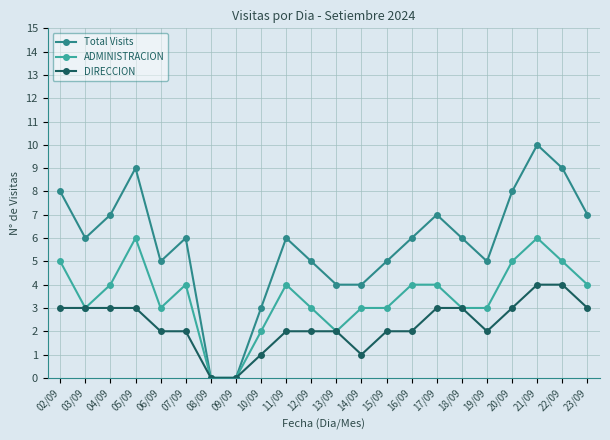

What position from the right is 02/09?

22